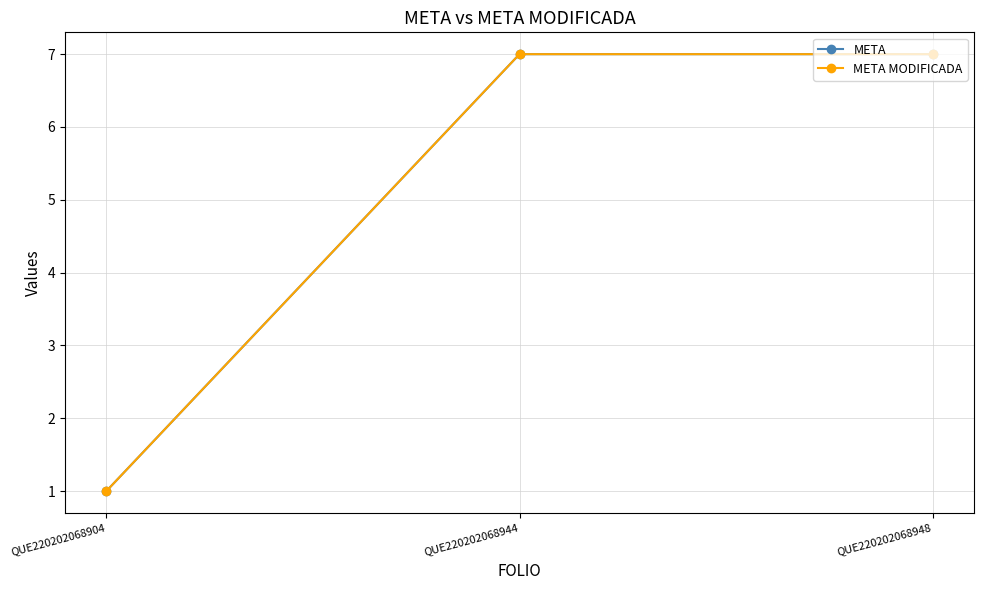

Which has a higher value, QUE220202068944 or QUE220202068904?

QUE220202068944